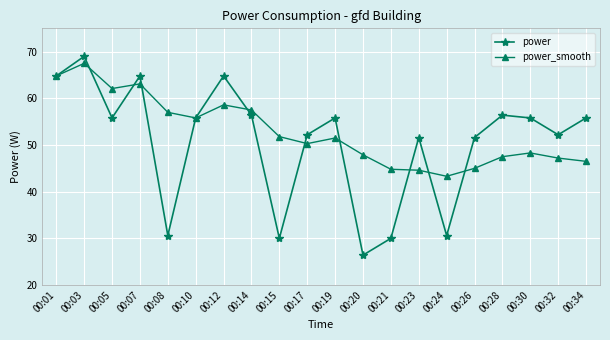

At which label does power_smooth first exceed 51?

00:01